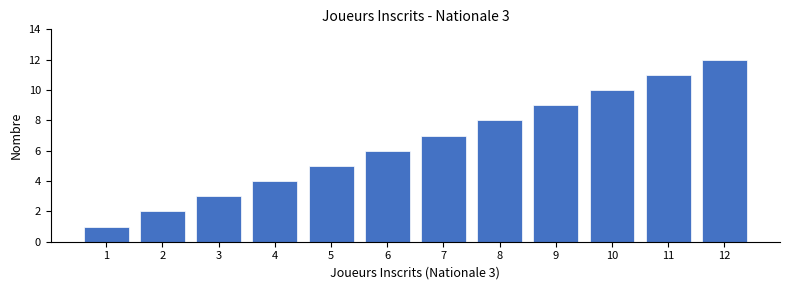

List the labels in order of value, largest first.

12, 11, 10, 9, 8, 7, 6, 5, 4, 3, 2, 1